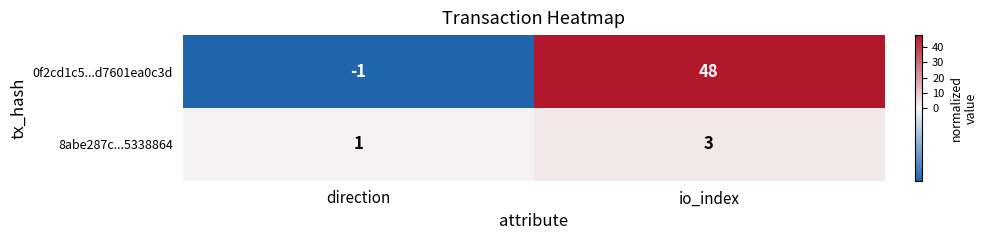

What is the spread (max minus min) of values at io_index?

45